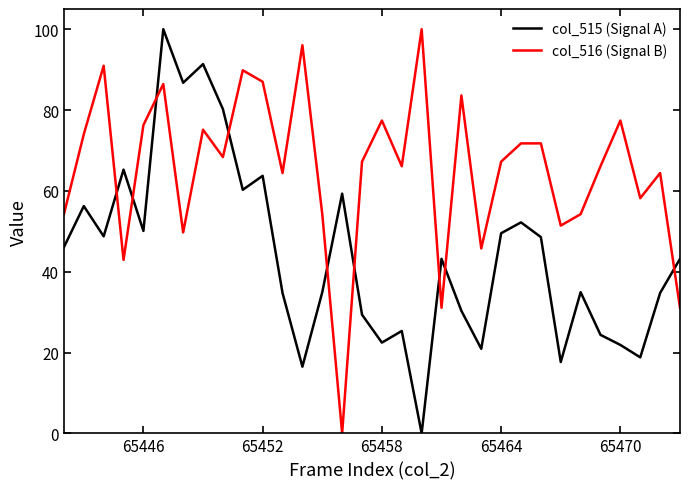

What is the difference between the maximum and minimum values in the col_515 (Signal A) series?

100.0